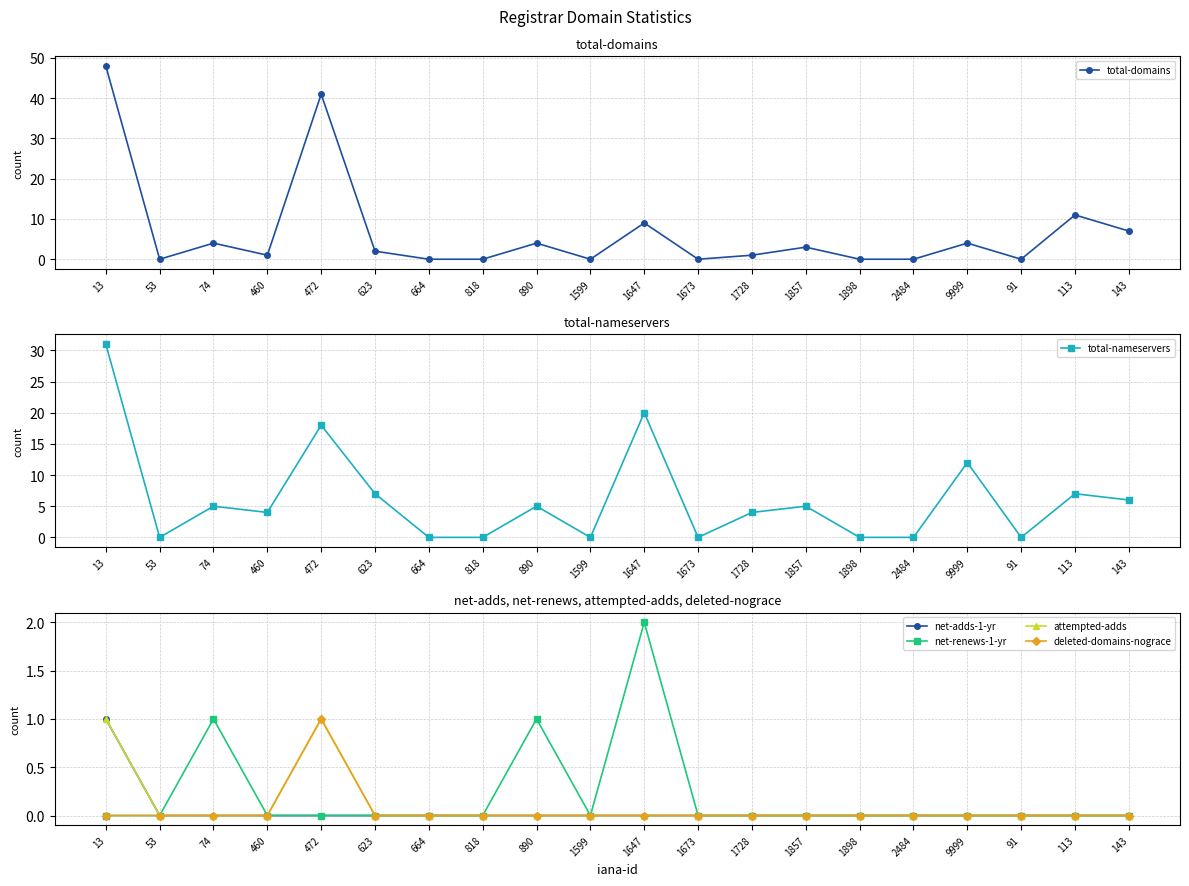

What is the value of the total-nameservers point at the 1st from the left?

31